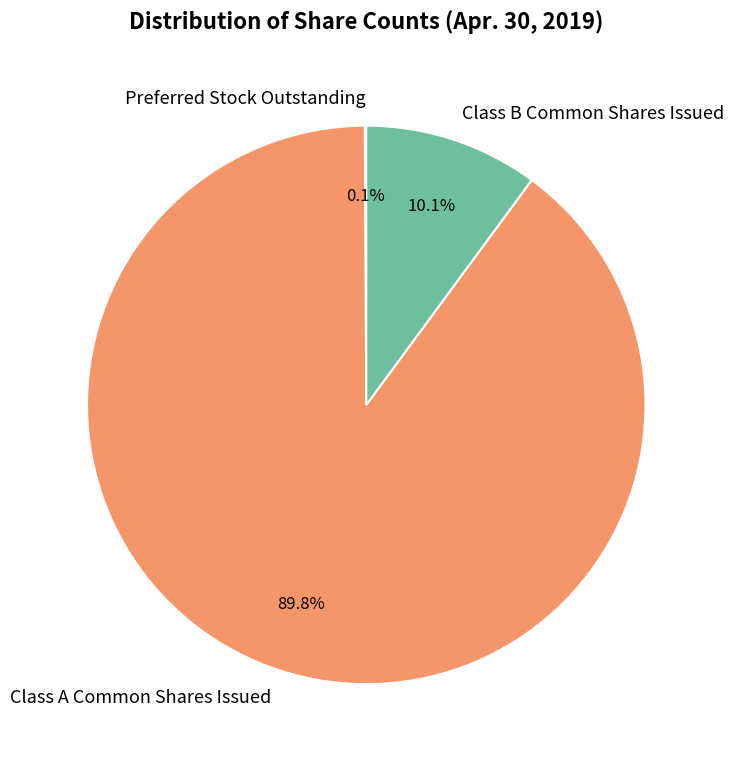

What is the ratio of the value at Class B Common Shares Issued to the value at Class A Common Shares Issued?

0.1